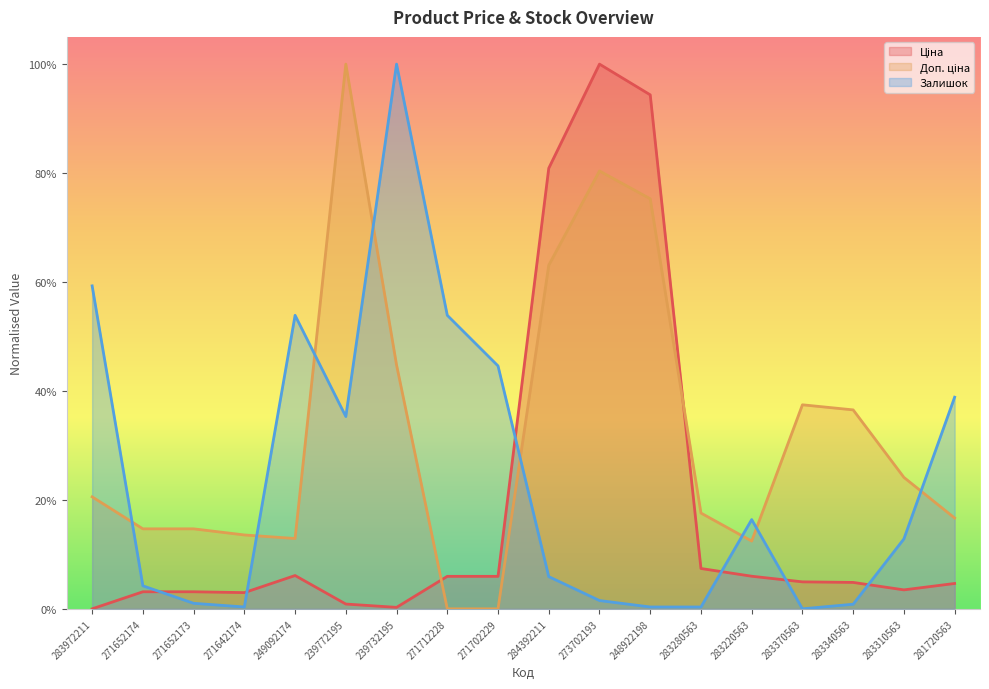

How many categories are shown in the chart?

18